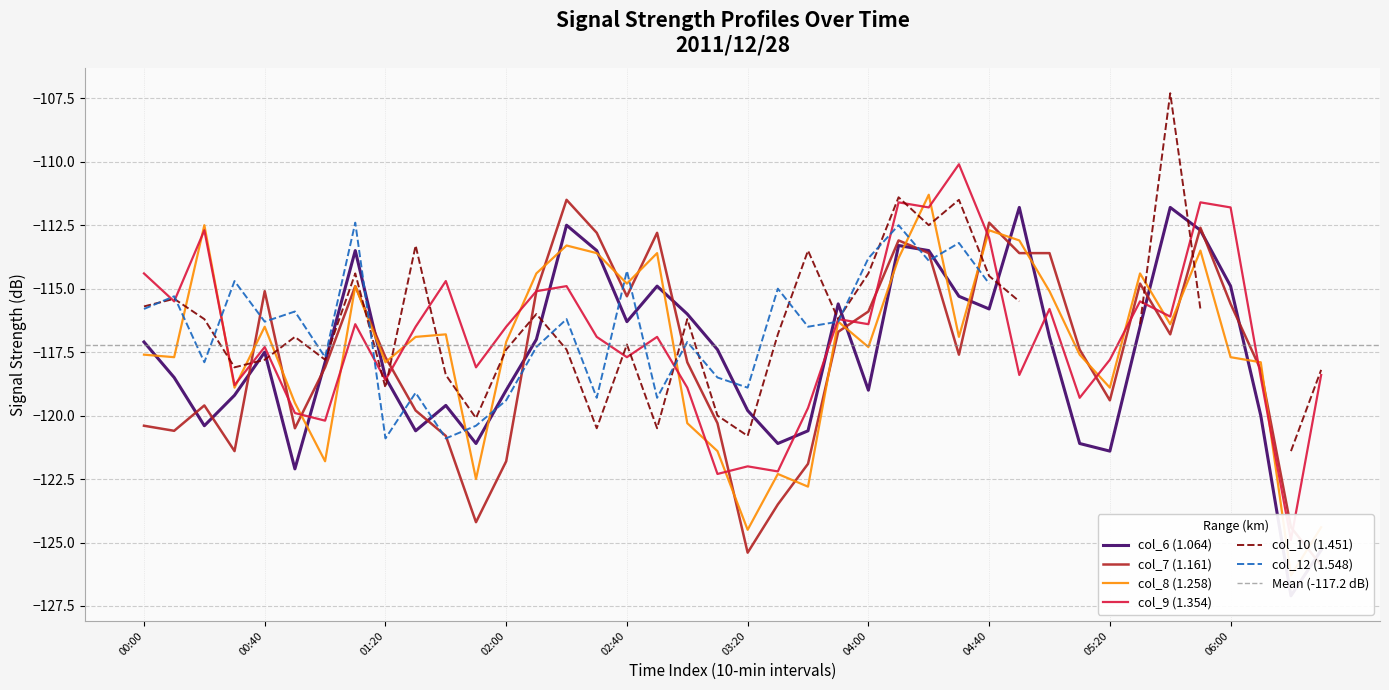

Where is col_6 (1.064) nearest to the value -119?

02:00